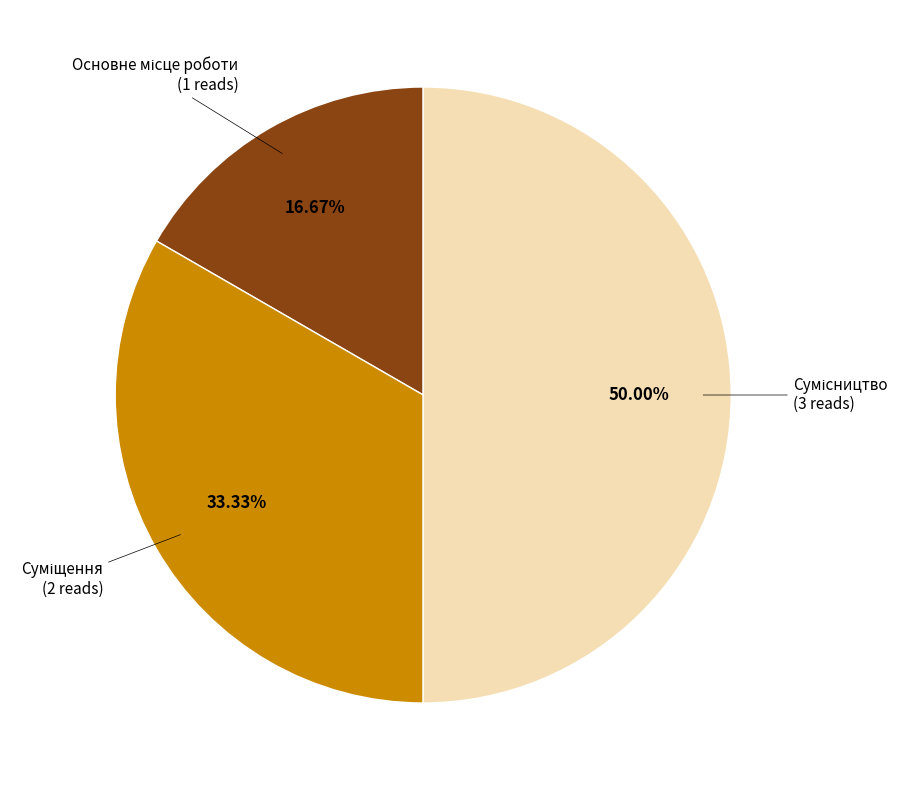

To the nearest percent, what is the average slice percentage?

33%